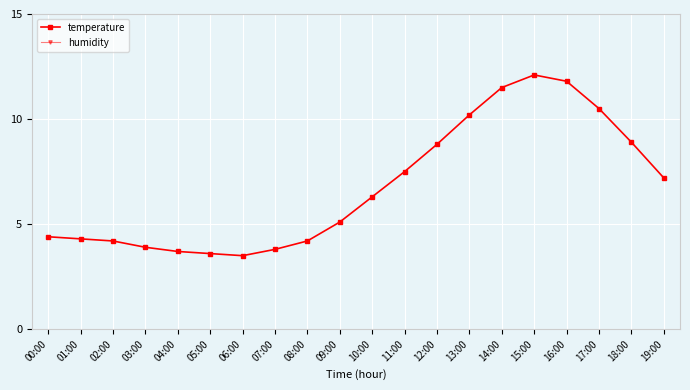

Reading right to left, what are all the values shown in this chart?

temperature: 19:00=7.2	18:00=8.9	17:00=10.5	16:00=11.8	15:00=12.1	14:00=11.5	13:00=10.2	12:00=8.8	11:00=7.5	10:00=6.3	09:00=5.1	08:00=4.2	07:00=3.8	06:00=3.5	05:00=3.6	04:00=3.7	03:00=3.9	02:00=4.2	01:00=4.3	00:00=4.4
humidity: 19:00=81.5	18:00=82.0	17:00=82.6	16:00=83.2	15:00=83.8	14:00=84.2	13:00=84.0	12:00=83.5	11:00=83.0	10:00=82.5	09:00=82.0	08:00=81.5	07:00=80.8	06:00=80.2	05:00=80.5	04:00=81.0	03:00=81.6	02:00=82.5	01:00=82.8	00:00=82.3